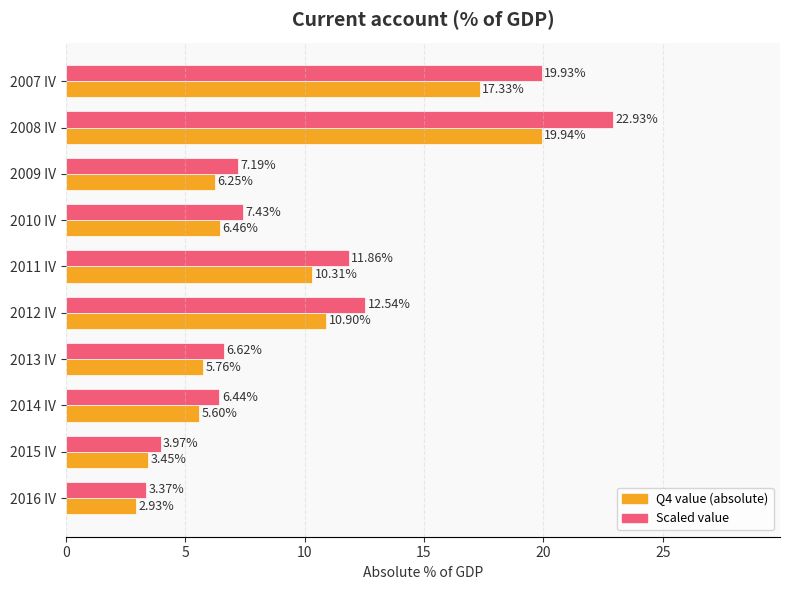

Which series changed the most between 2007 IV and 2014 IV?

Scaled value